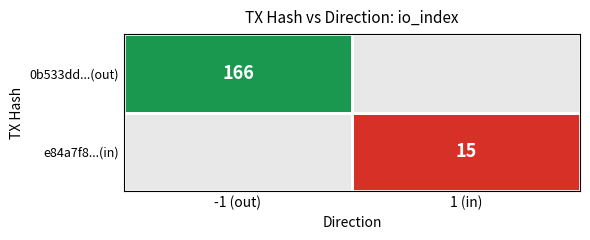

True or false: 0b533dd...(out) has a value of 166 at -1 (out).

True